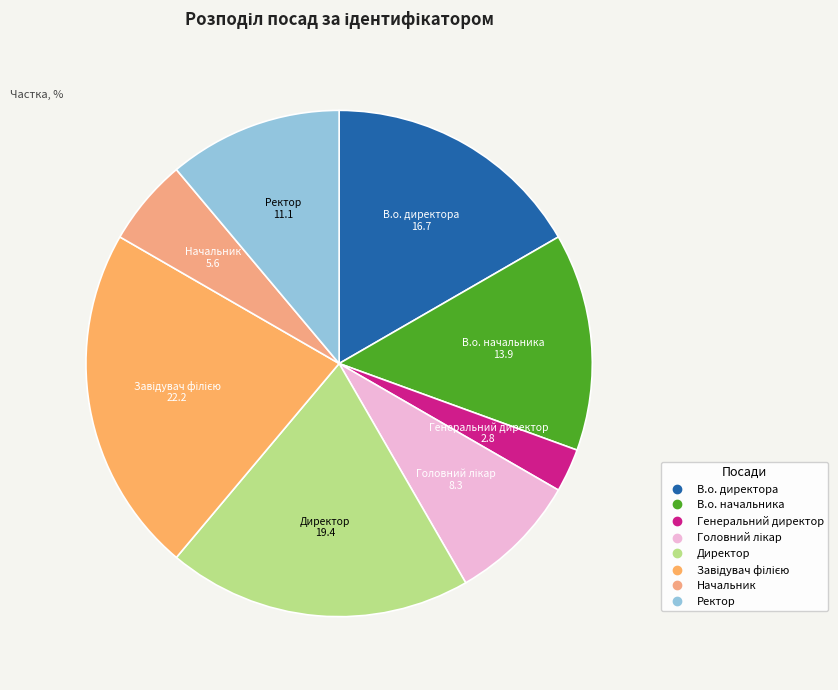

The В.о. начальника slice represents 14% of the pie. True or false?

True